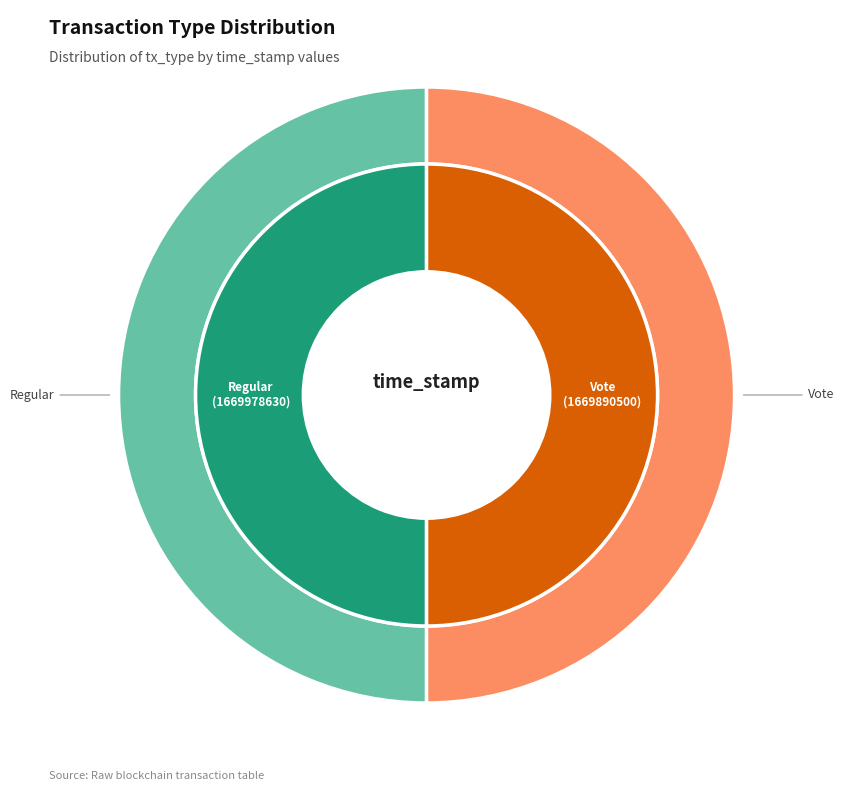

Which category has the biggest portion of the pie?

Regular